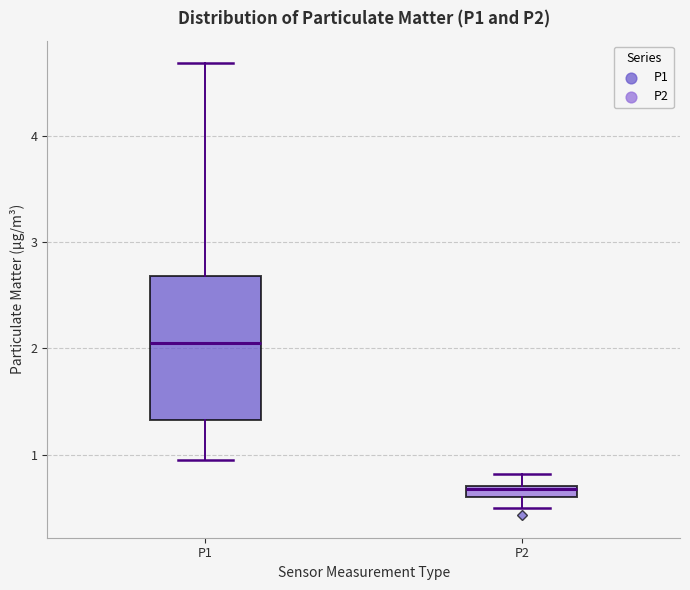

Which box has the lowest median line?

P2